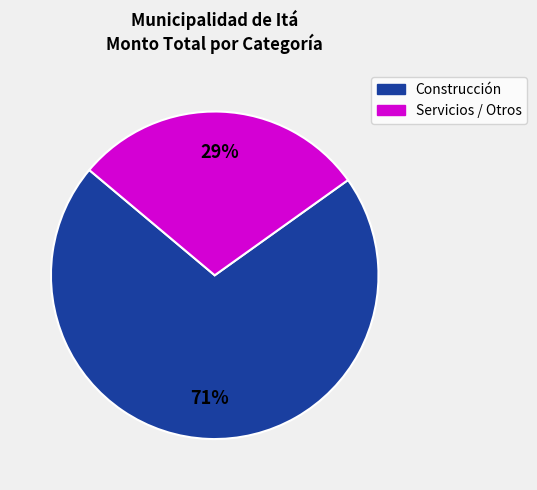

The Construcción slice represents 71% of the pie. True or false?

True